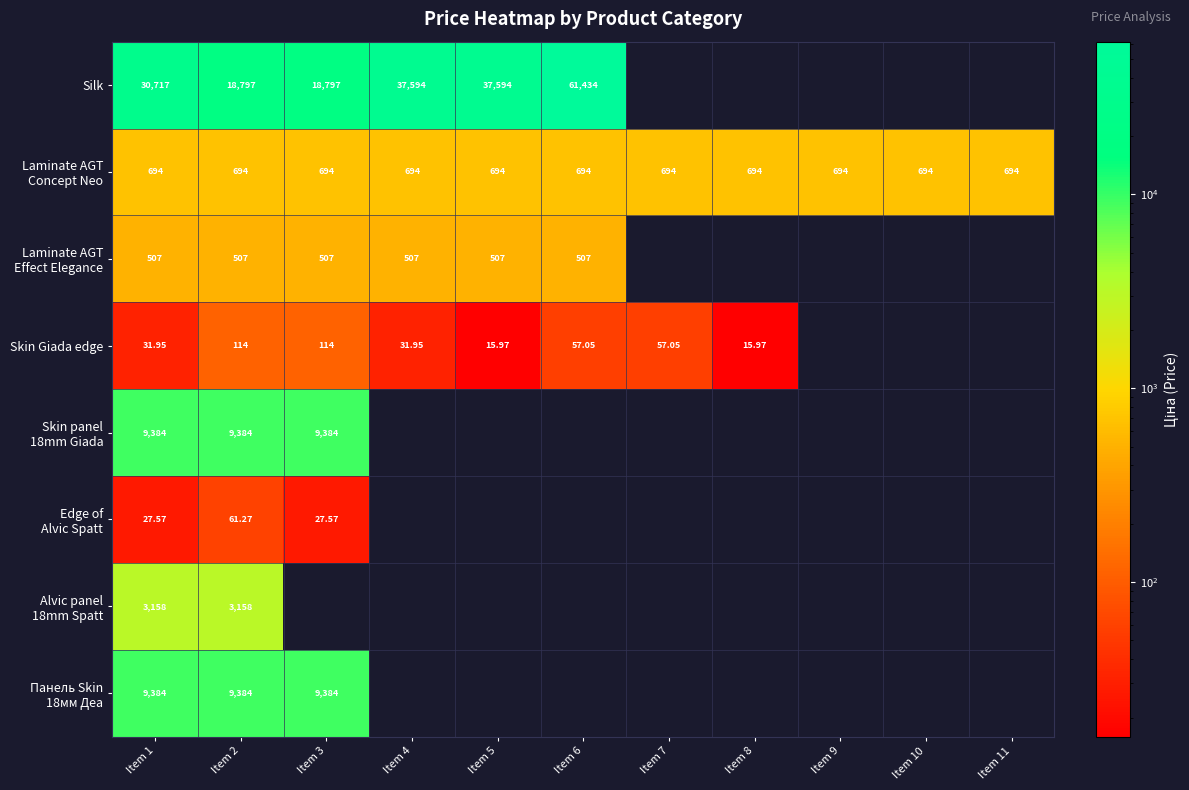

The Laminate AGT Effect Elegance series shows 179.2 at Item 3. True or false?

False